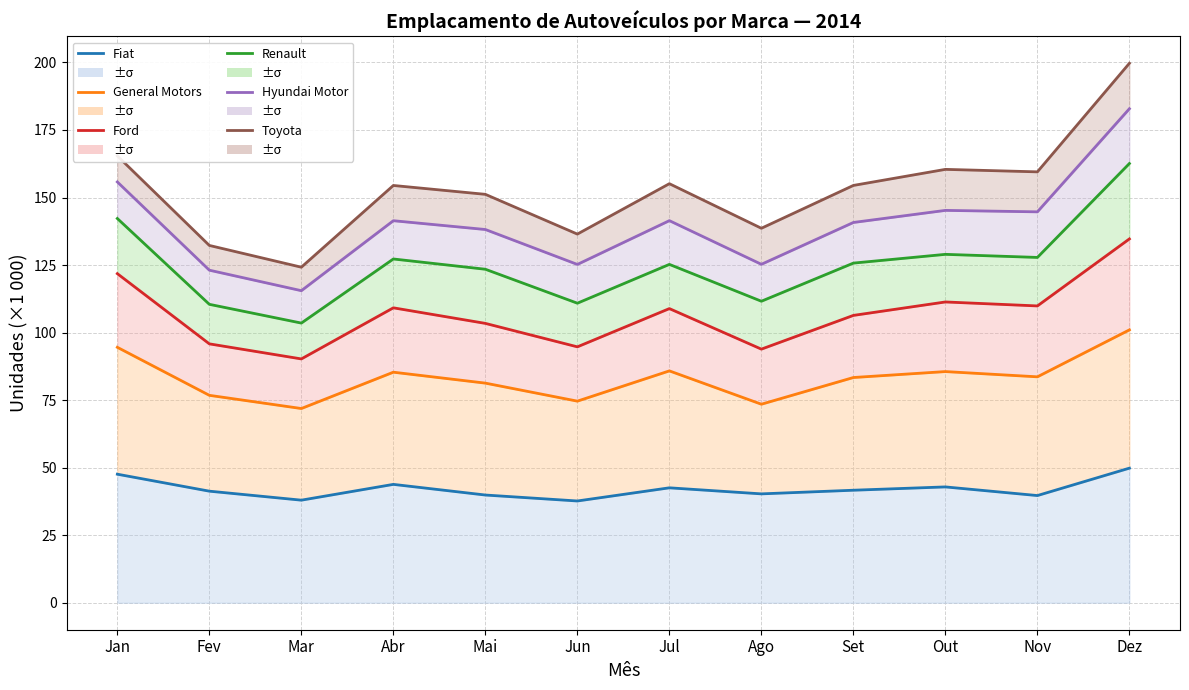

What is the sum of the Toyota values at Out and Abr?

314.9